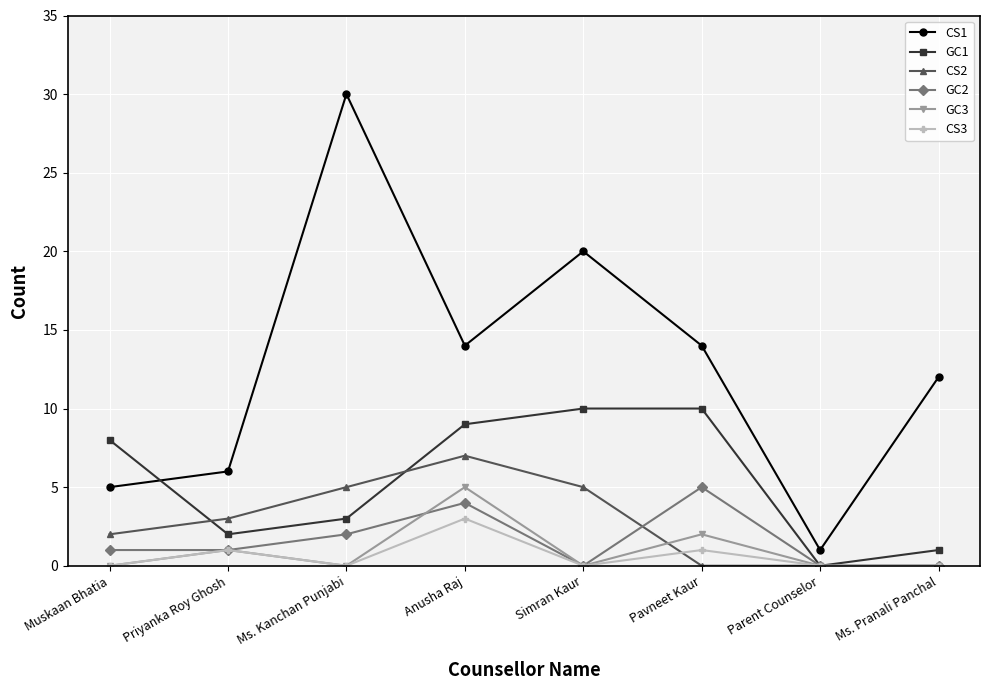

What is the maximum value for GC1?

10